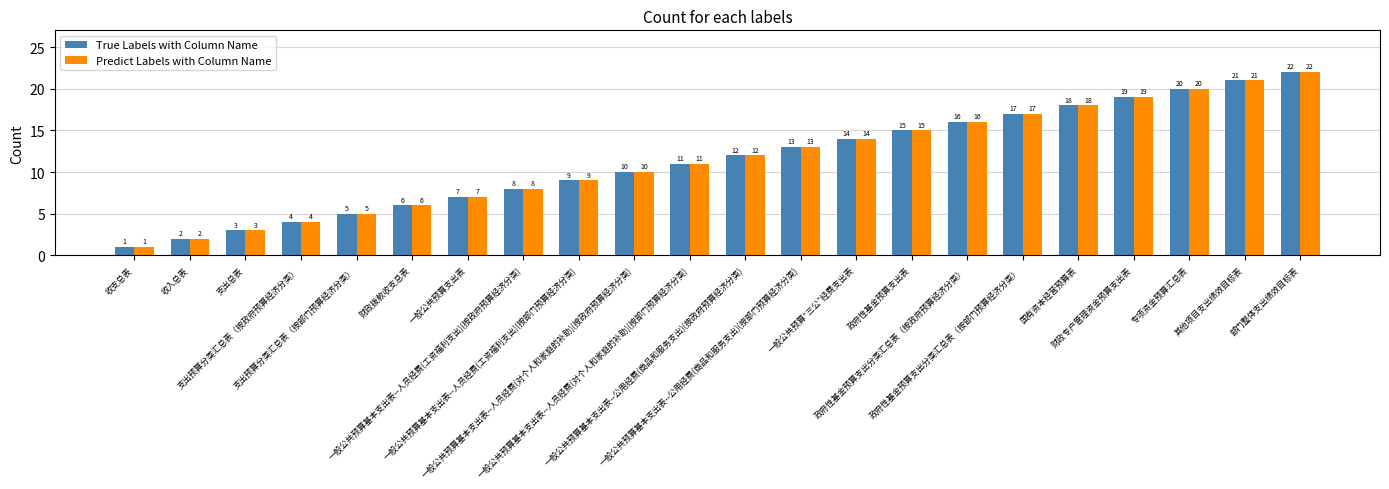

Reading left to right, what are all the values shown in this chart?

True Labels with Column Name: 收支总表=1	收入总表=2	支出总表=3	支出预算分类汇总表（按政府预算经济分类）=4	支出预算分类汇总表（按部门预算经济分类）=5	财政拨款收支总表=6	一般公共预算支出表=7	一般公共预算基本支出表--人员经费(工资福利支出)(按政府预算经济分类)=8	一般公共预算基本支出表--人员经费(工资福利支出)(按部门预算经济分类)=9	一般公共预算基本支出表--人员经费(对个人和家庭的补助)(按政府预算经济分类)=10	一般公共预算基本支出表--人员经费(对个人和家庭的补助)(按部门预算经济分类)=11	一般公共预算基本支出表--公用经费(商品和服务支出)(按政府预算经济分类)=12	一般公共预算基本支出表--公用经费(商品和服务支出)(按部门预算经济分类)=13	一般公共预算“三公”经费支出表=14	政府性基金预算支出表=15	政府性基金预算支出分类汇总表（按政府预算经济分类）=16	政府性基金预算支出分类汇总表（按部门预算经济分类）=17	国有资本经营预算表=18	财政专户管理资金预算支出表=19	专项资金预算汇总表=20	其他项目支出绩效目标表=21	部门整体支出绩效目标表=22
Predict Labels with Column Name: 收支总表=1	收入总表=2	支出总表=3	支出预算分类汇总表（按政府预算经济分类）=4	支出预算分类汇总表（按部门预算经济分类）=5	财政拨款收支总表=6	一般公共预算支出表=7	一般公共预算基本支出表--人员经费(工资福利支出)(按政府预算经济分类)=8	一般公共预算基本支出表--人员经费(工资福利支出)(按部门预算经济分类)=9	一般公共预算基本支出表--人员经费(对个人和家庭的补助)(按政府预算经济分类)=10	一般公共预算基本支出表--人员经费(对个人和家庭的补助)(按部门预算经济分类)=11	一般公共预算基本支出表--公用经费(商品和服务支出)(按政府预算经济分类)=12	一般公共预算基本支出表--公用经费(商品和服务支出)(按部门预算经济分类)=13	一般公共预算“三公”经费支出表=14	政府性基金预算支出表=15	政府性基金预算支出分类汇总表（按政府预算经济分类）=16	政府性基金预算支出分类汇总表（按部门预算经济分类）=17	国有资本经营预算表=18	财政专户管理资金预算支出表=19	专项资金预算汇总表=20	其他项目支出绩效目标表=21	部门整体支出绩效目标表=22